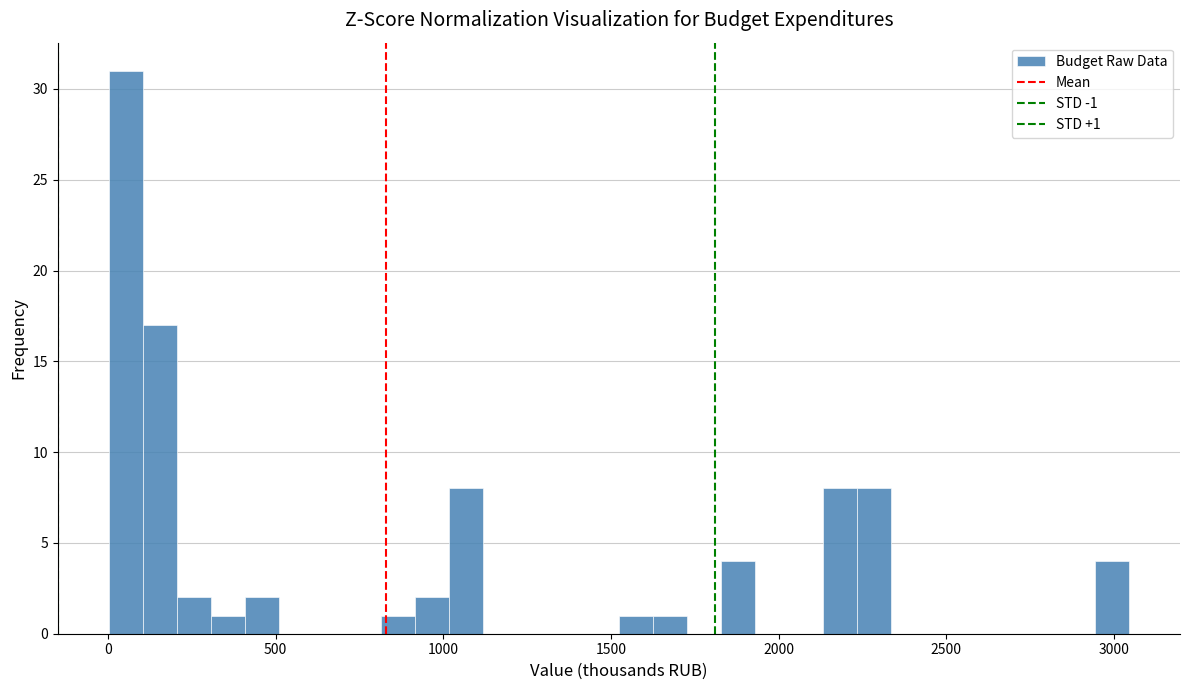

Around what value on the x-axis is the tallest bar? Give the approximate position of its centre, as read against the axis.

50